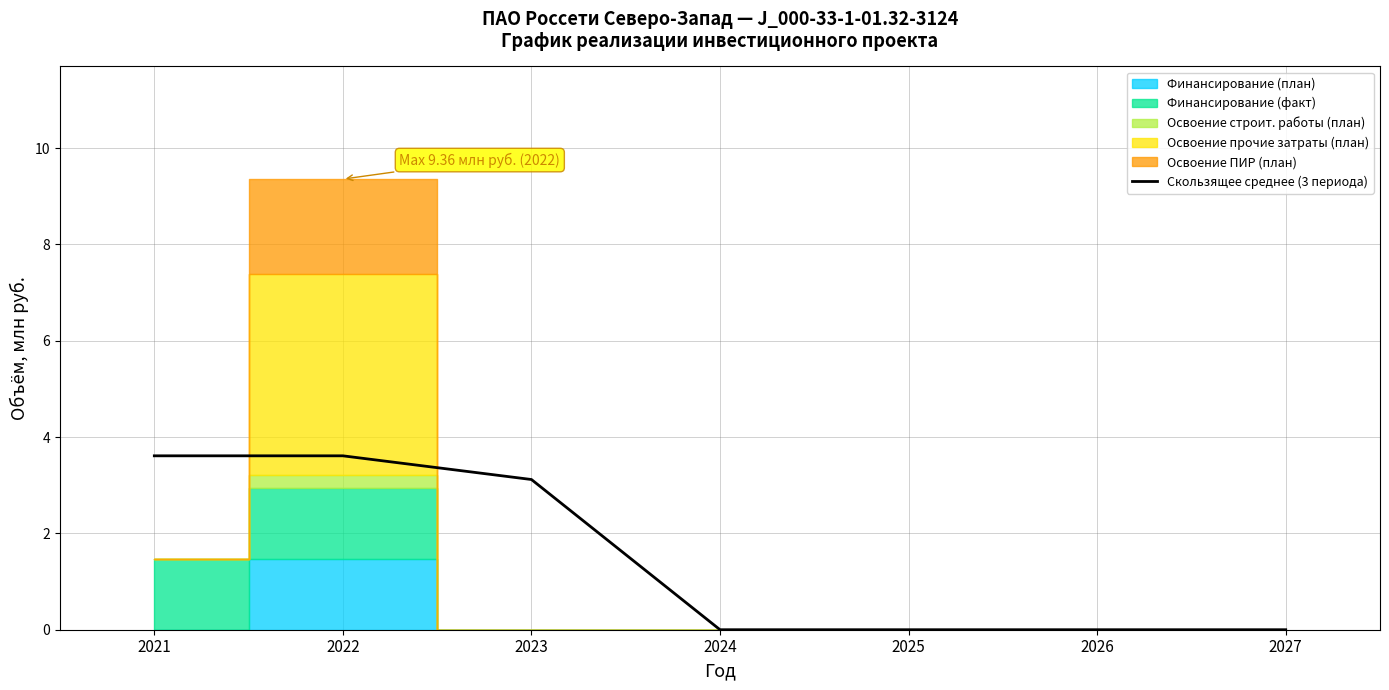

The value of Скользящее среднее (3 периода) at 2024 is 0.0. True or false?

True